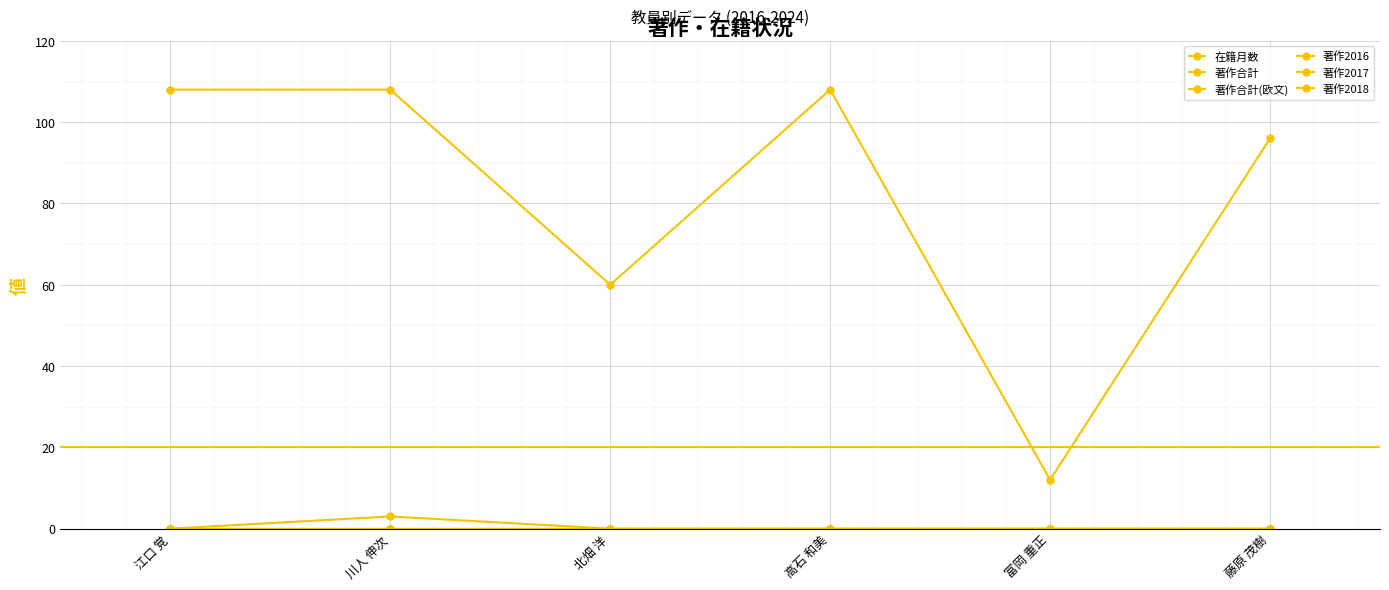

What is the label of the 3rd point from the left?

北畑 洋